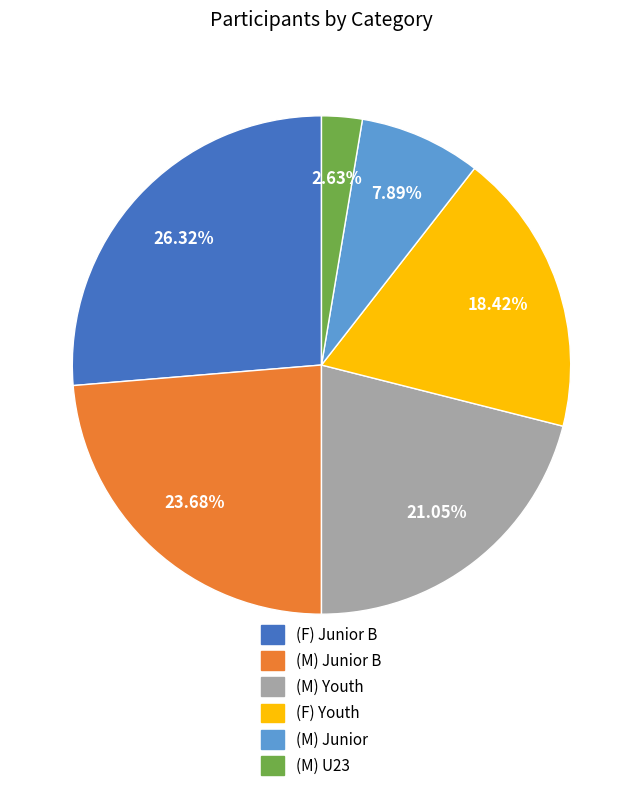

Is there any slice that represents more than half of the pie?

No